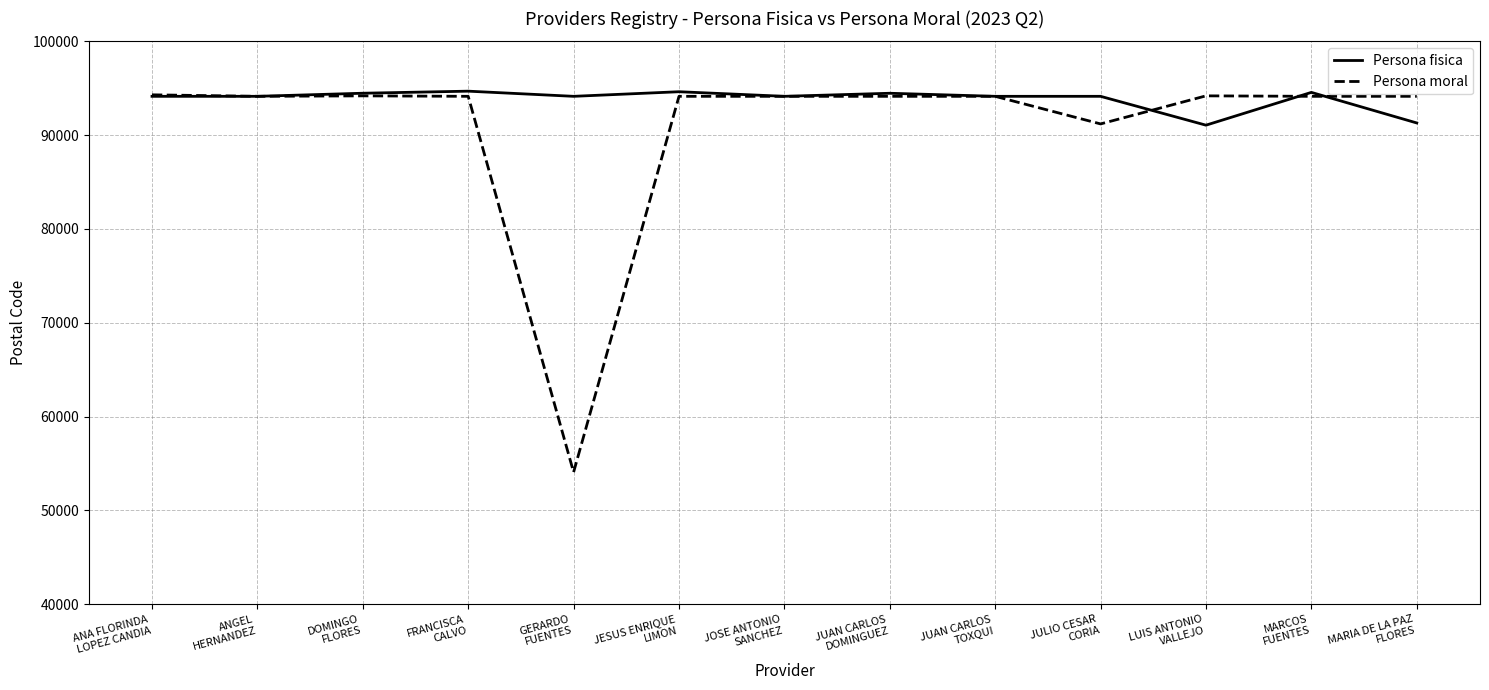

Is it true that Persona fisica equals 55906 at JOSE ANTONIO
SANCHEZ?

False